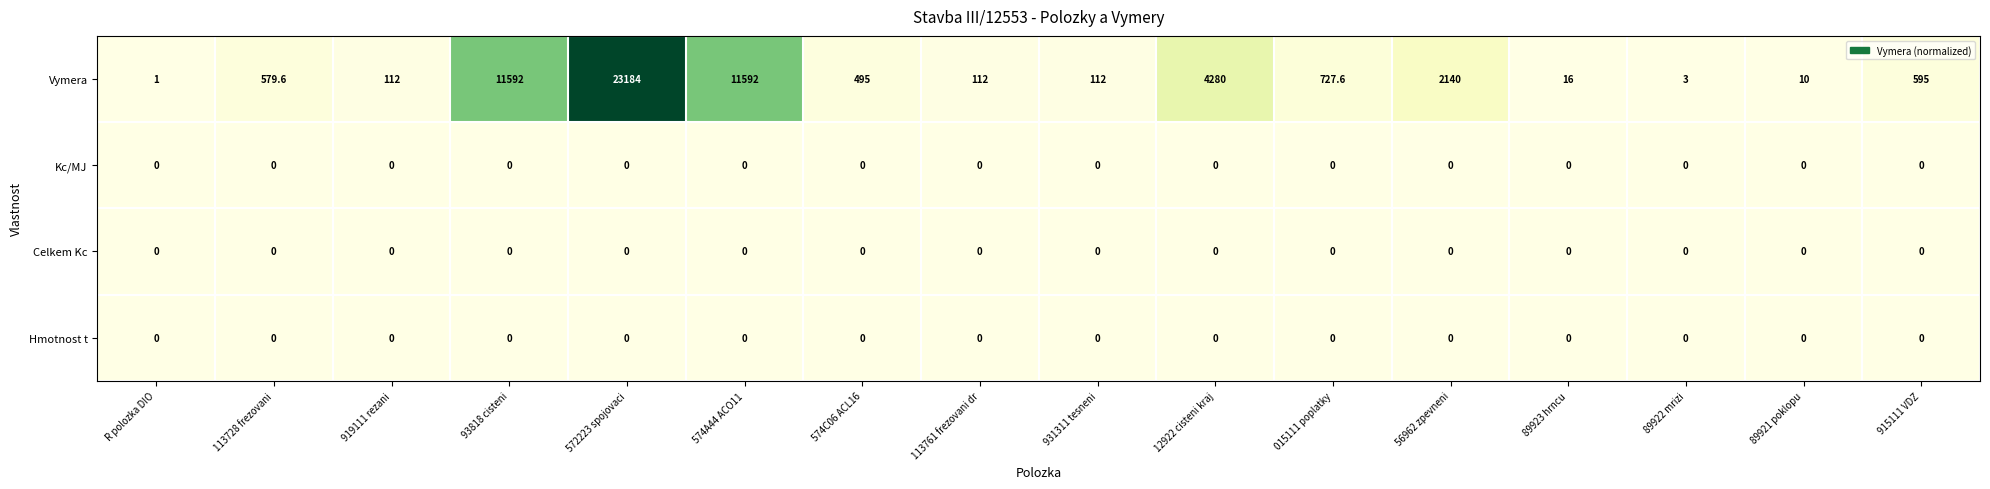

How many series are shown in this chart?

4